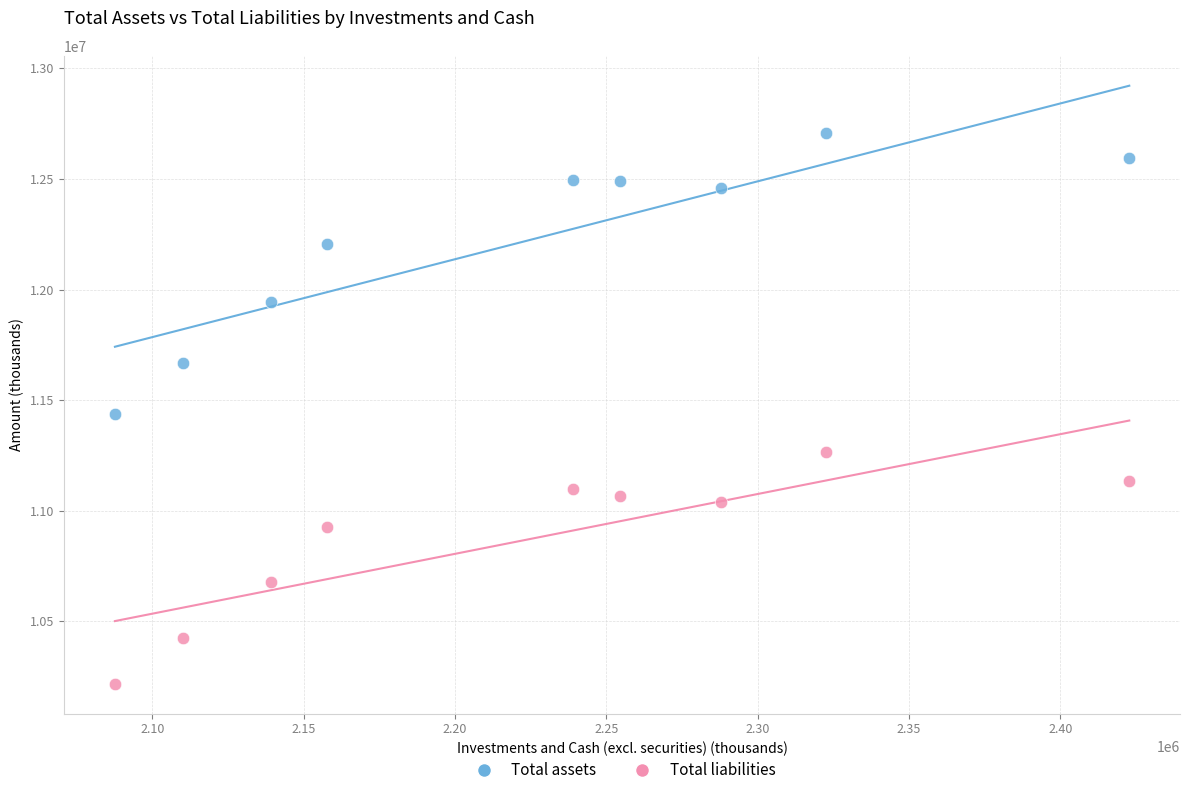

Across all data points, what is the range of X values (max minus min)?

335127.1